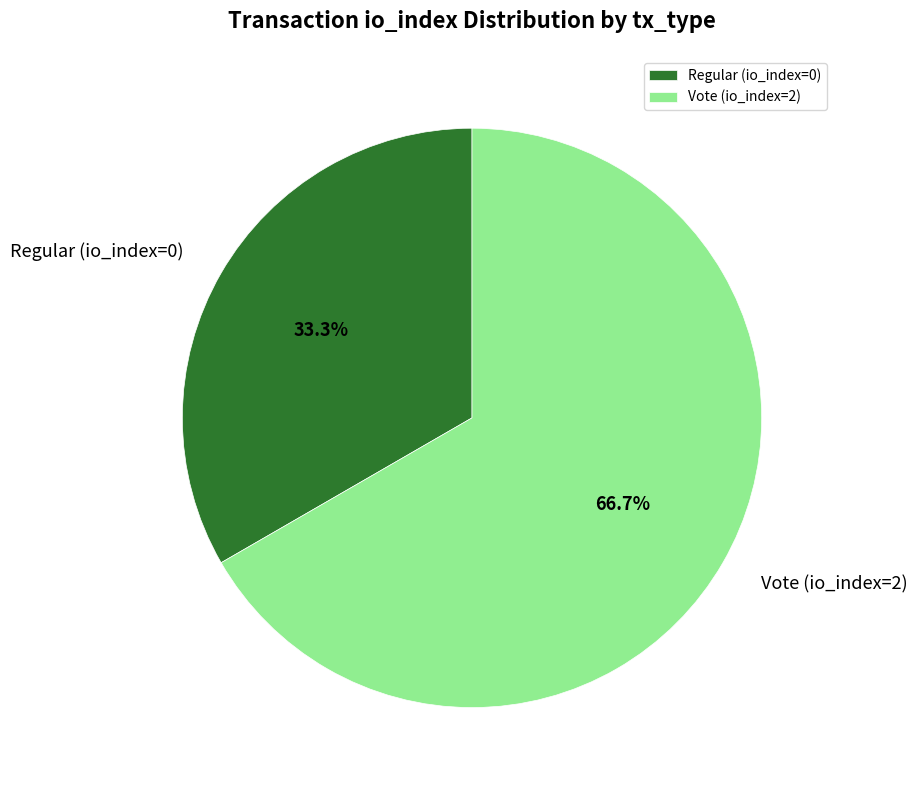

Does Vote (io_index=2) account for over 50% of the chart?

Yes